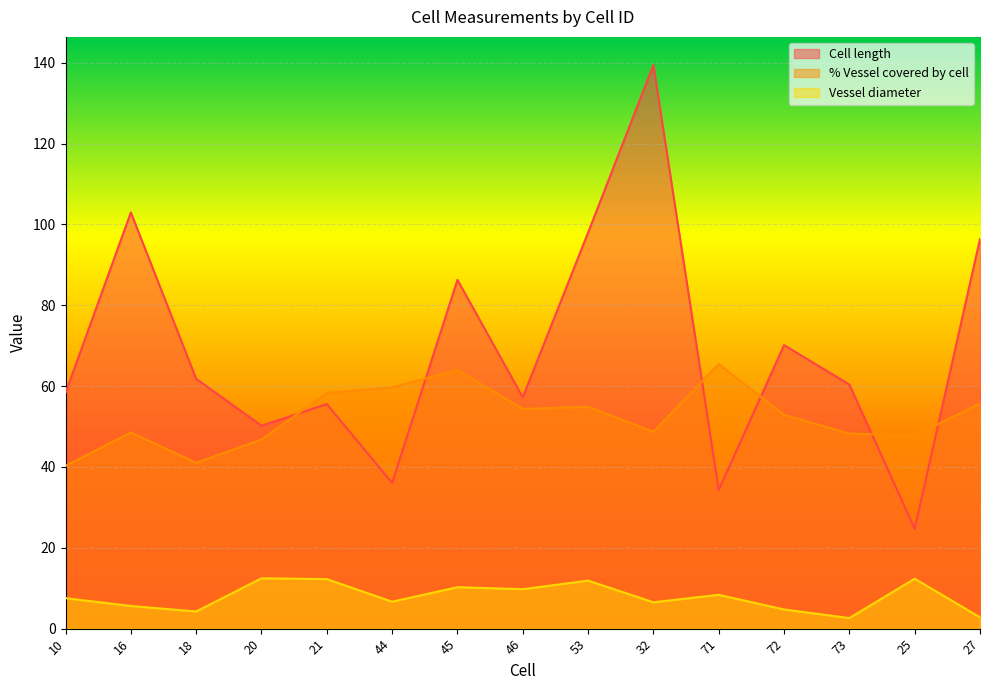

Is it true that Cell length equals 9.7 at 25?

False